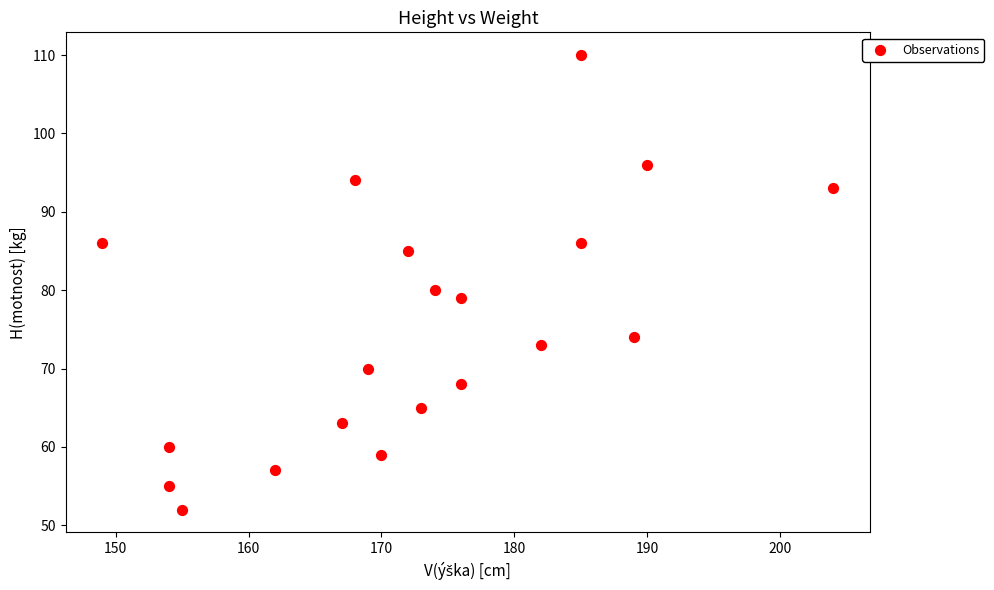

What Y value in the scatter plot is closest to 81?

80